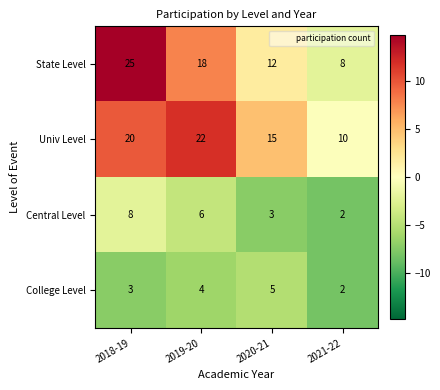

List the series in order of their peak value, lowest first.

College Level, Central Level, Univ Level, State Level